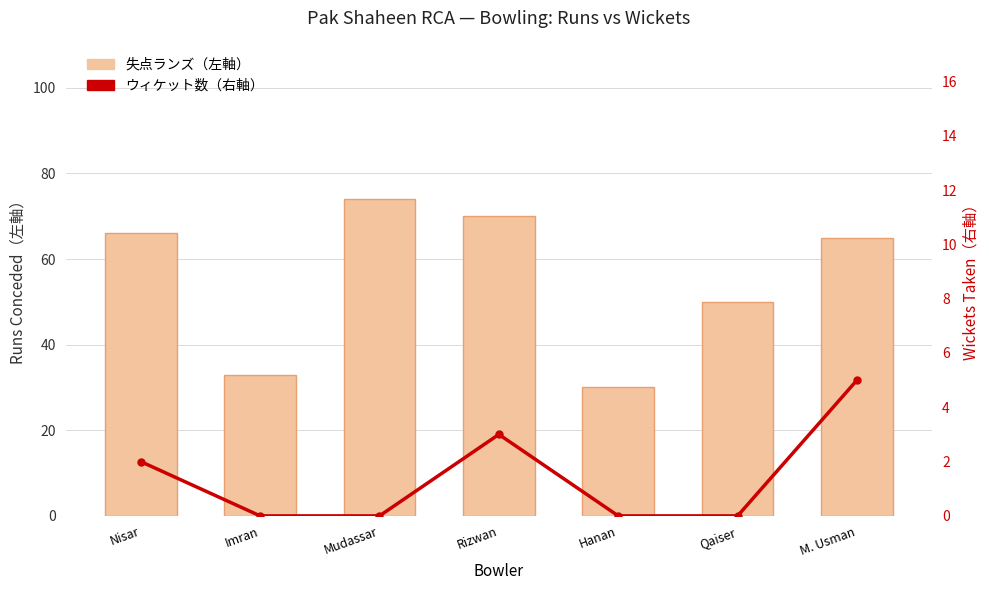

The 失点ランズ（左軸） series shows 33 at Imran. True or false?

True